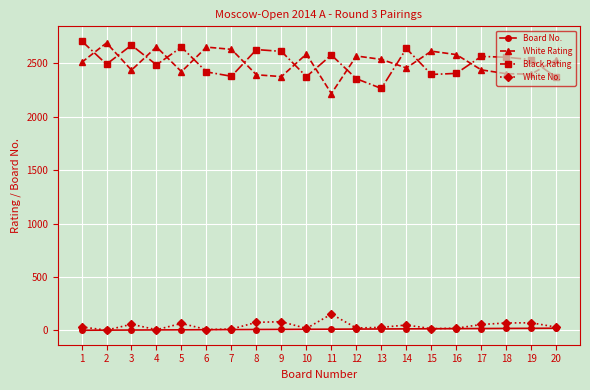

At 8, list the series in order from largest to smallest.

Black Rating, White Rating, White No., Board No.